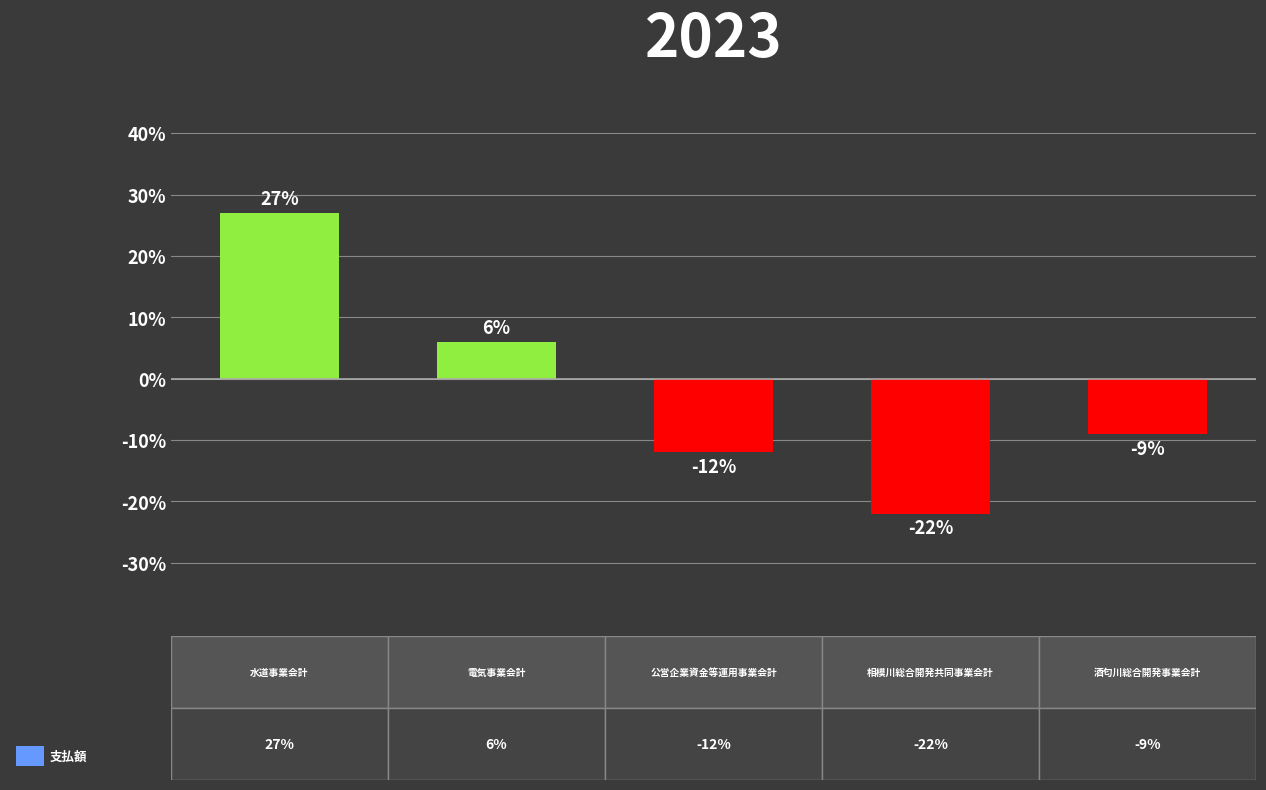

What is the value of the 4th bar from the left?

-22